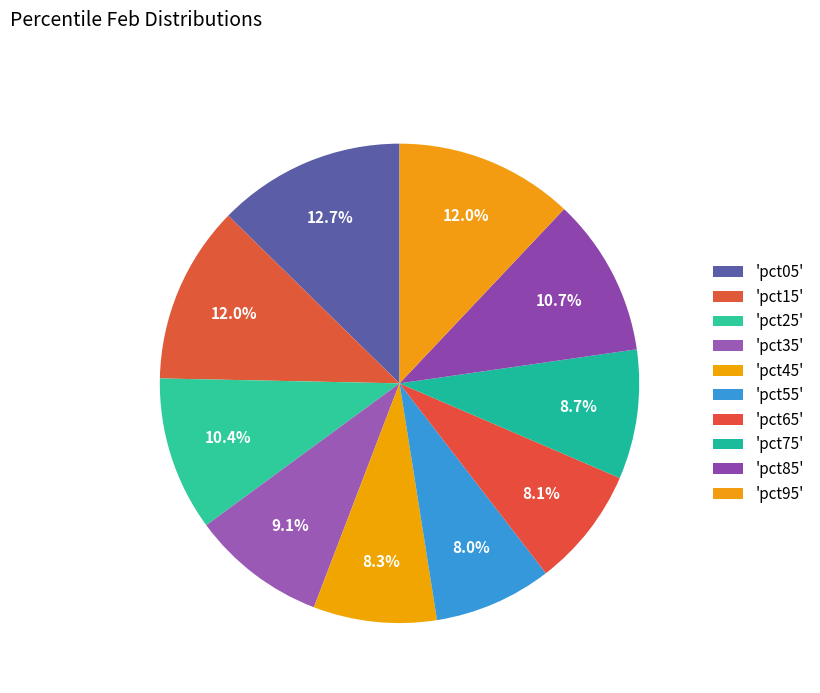

Which category has the smallest portion of the pie?

pct55